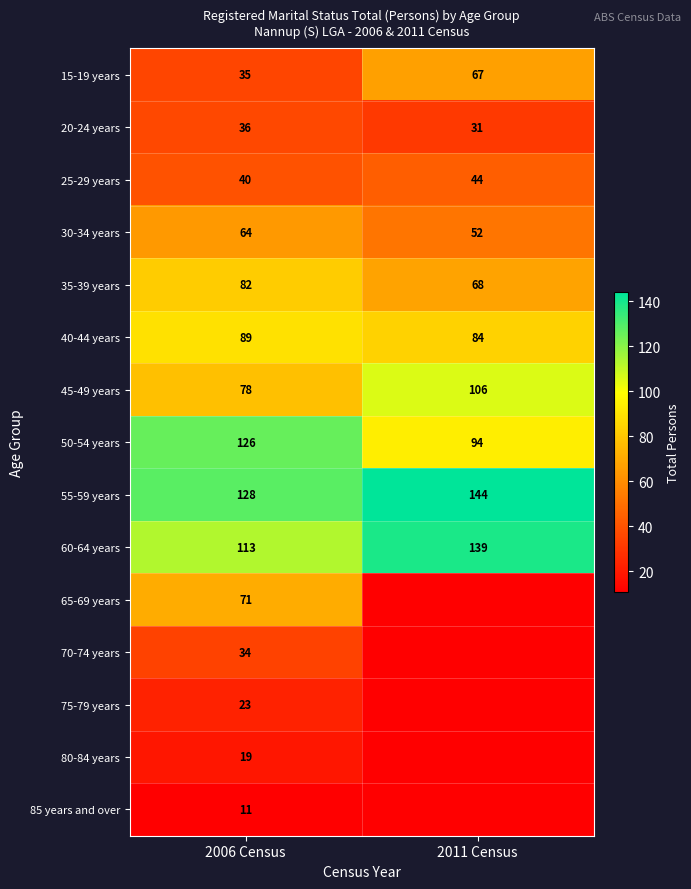

What is the difference between the 25-29 years values at 2011 Census and 2006 Census?

4